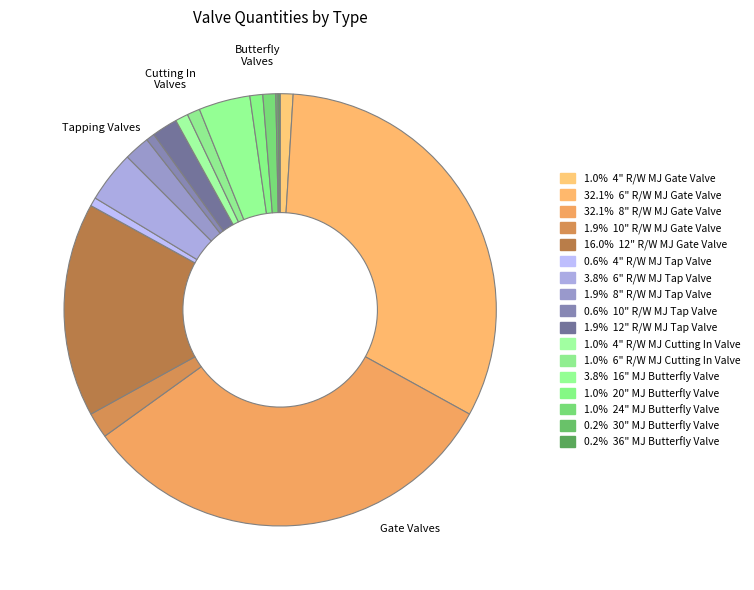

Which slice is the smallest?

30" MJ Butterfly Valve